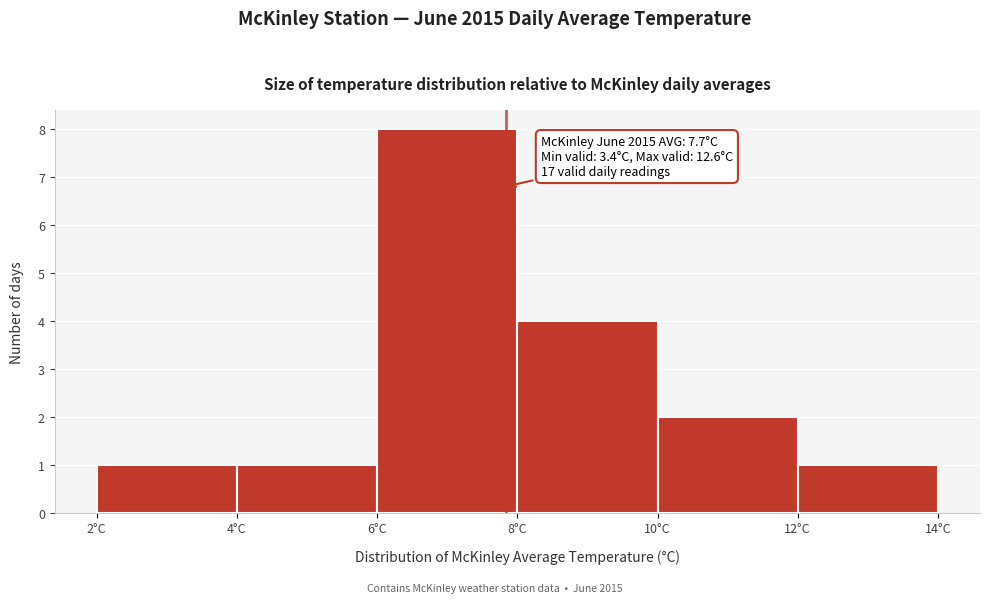

Which range on the x-axis has the tallest bar?

6 to 8